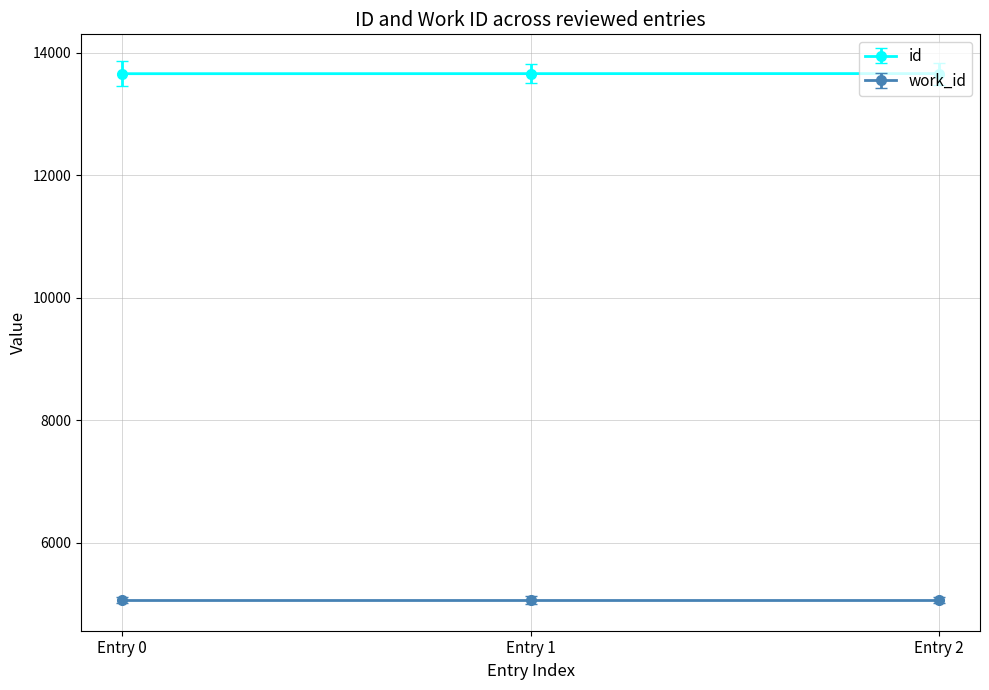

Does the chart have visible grid lines?

Yes